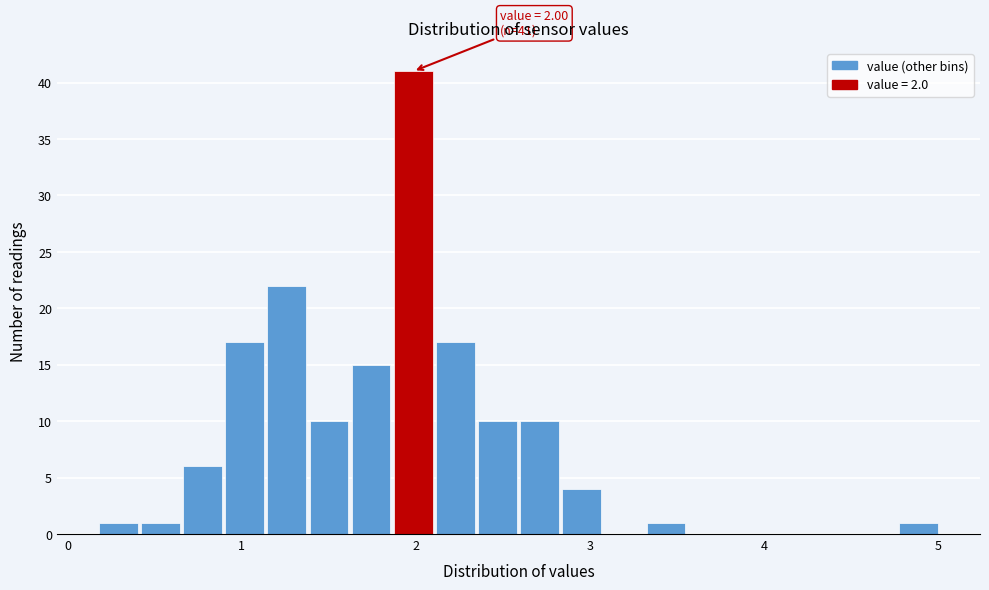

Around what value on the x-axis is the tallest bar? Give the approximate position of its centre, as read against the axis.

2.0